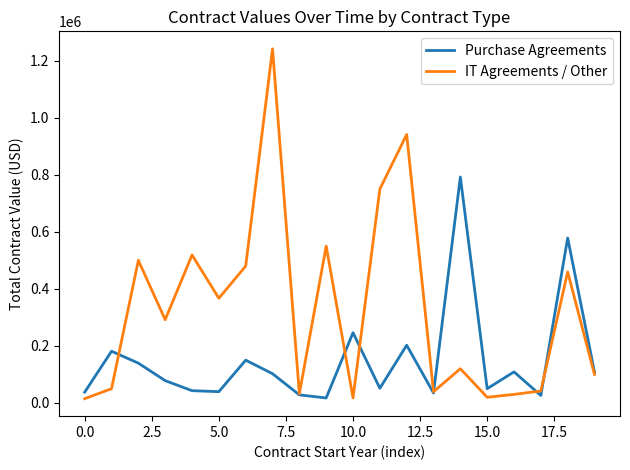

True or false: Purchase Agreements and IT Agreements / Other cross at least once.

True